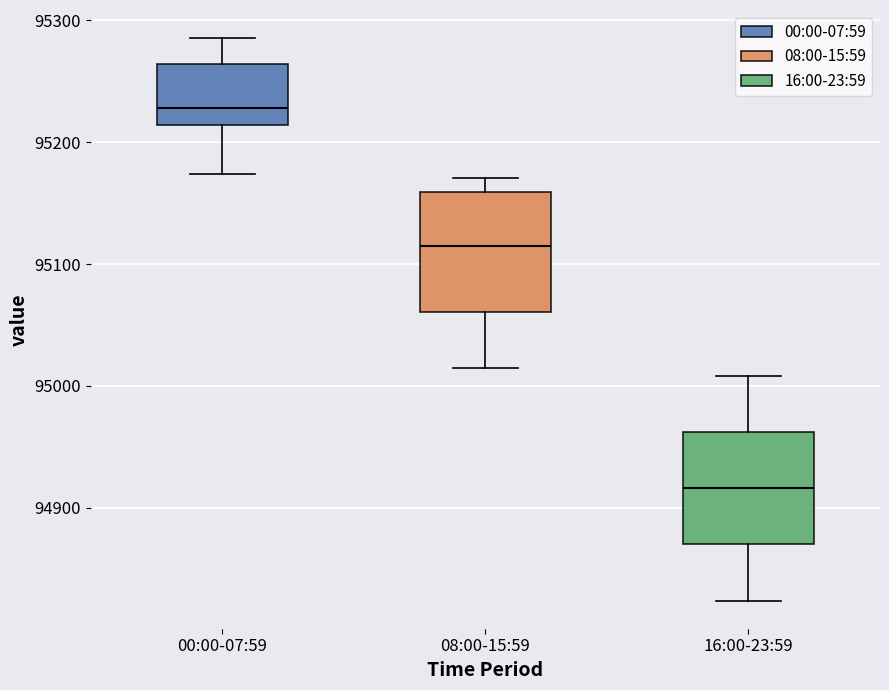

Reading left to right, transcribe this box plot: for each box, give where its median line is, the range the box spans, and where its two whiskers end, as read against the y-axis. The values are not printed on the chart, so give them approximately, as read against the axis.

00:00-07:59: median 95230, box 95210 to 95260, whiskers 95170 to 95290
08:00-15:59: median 95110, box 95060 to 95160, whiskers 95010 to 95170
16:00-23:59: median 94920, box 94870 to 94960, whiskers 94820 to 95010